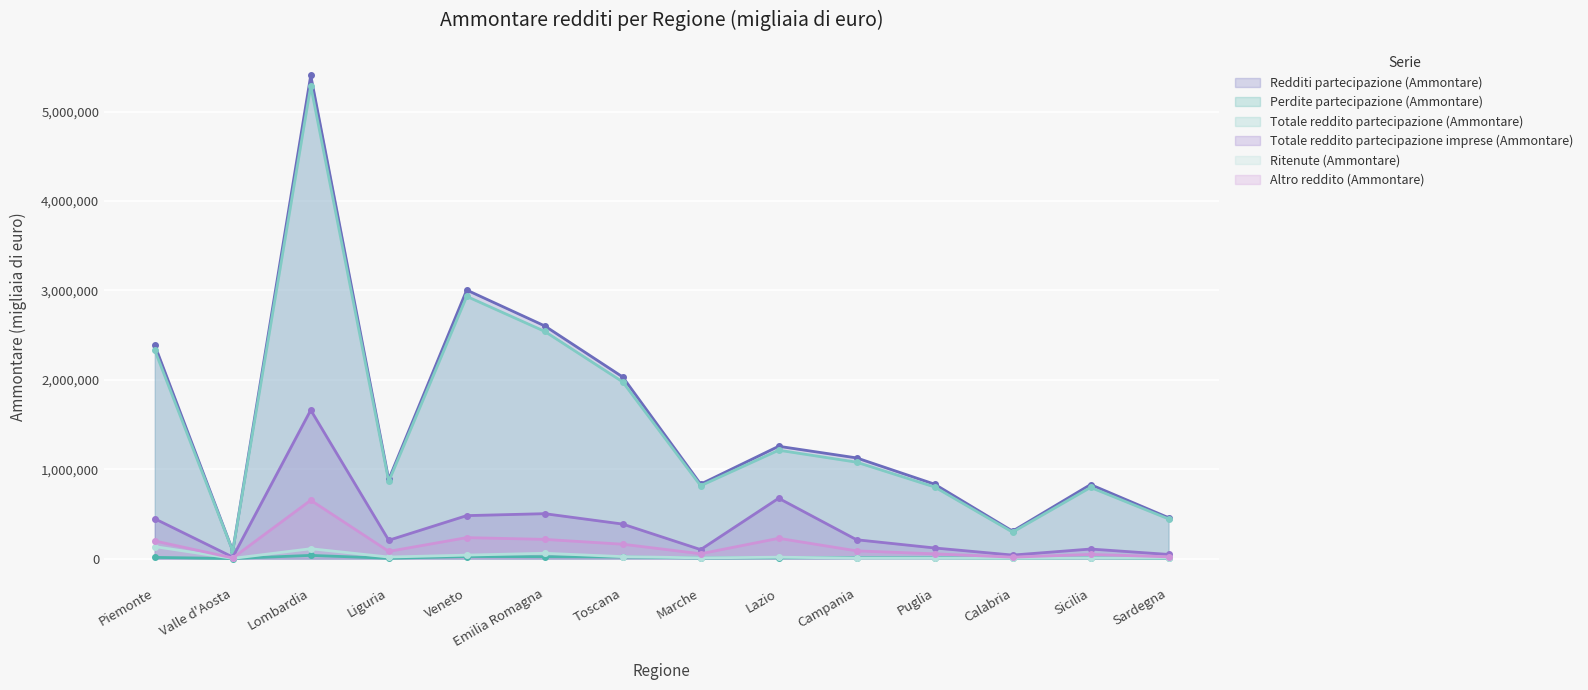

What position from the right is Lazio?

6